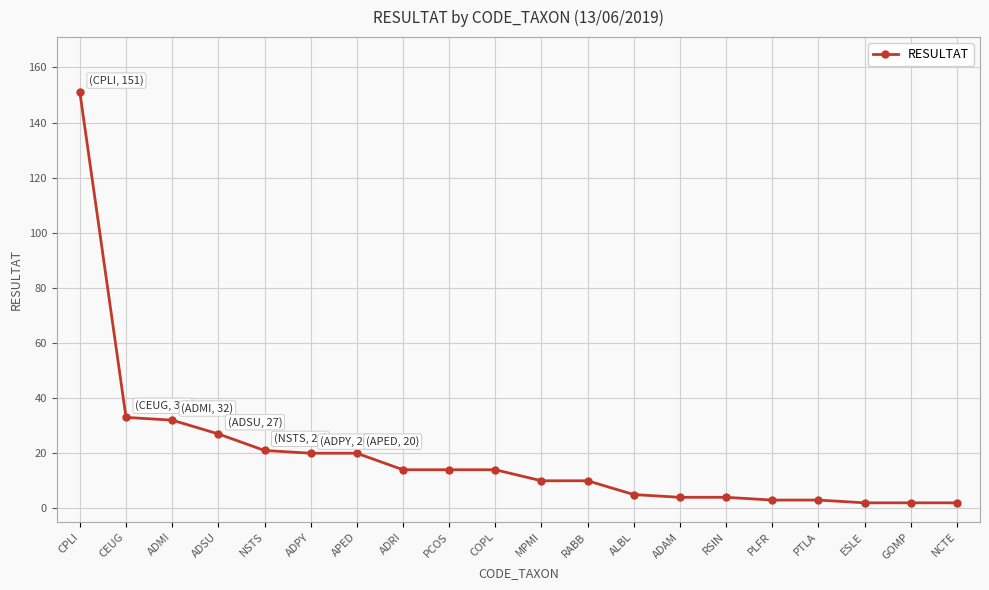

Reading left to right, list all the values displayed in this chart.

151	33	32	27	21	20	20	14	14	14	10	10	5	4	4	3	3	2	2	2